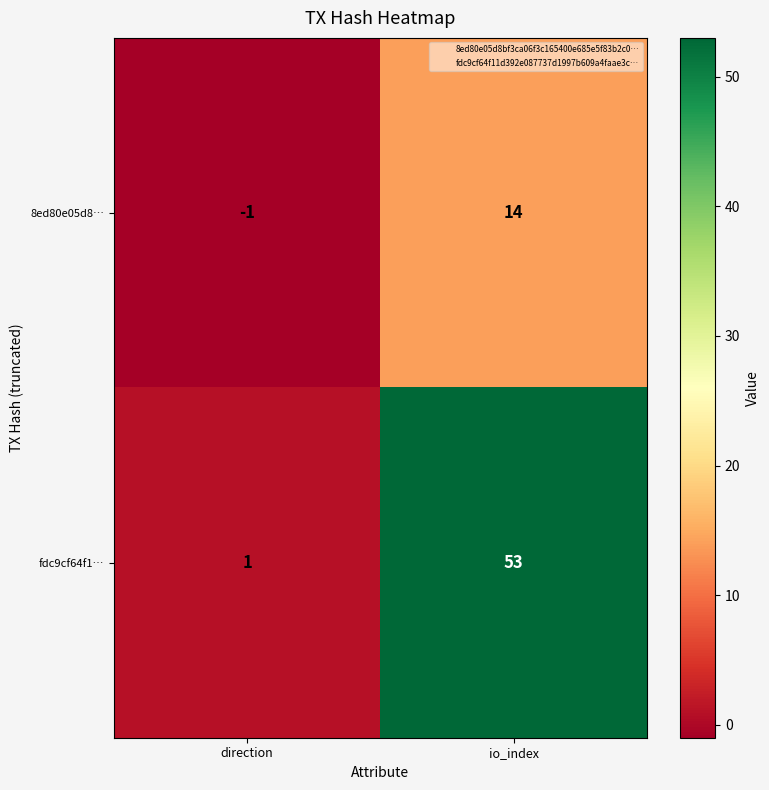

Which category has the lowest value in the 8ed80e05d8… series?

direction